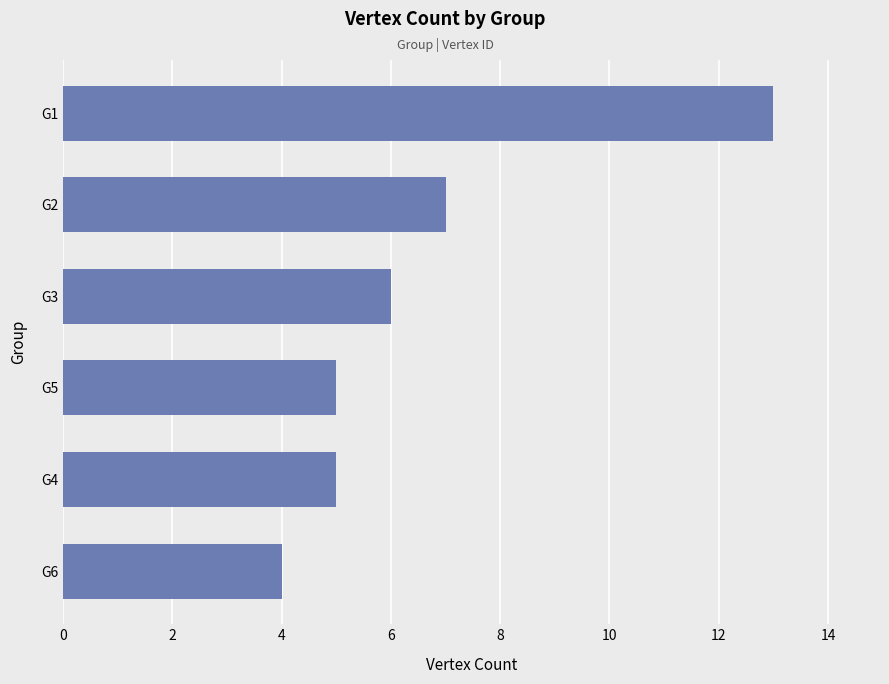

How many categories are shown in the chart?

6